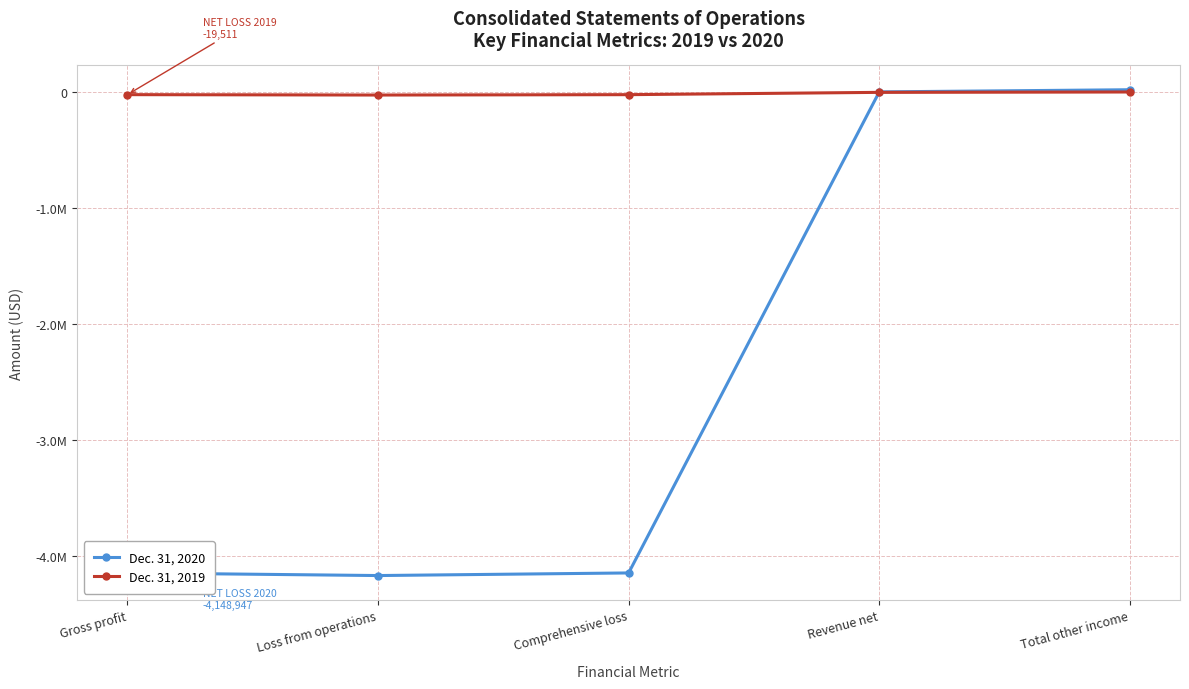

What is the total value across all series at Total other income?

26198